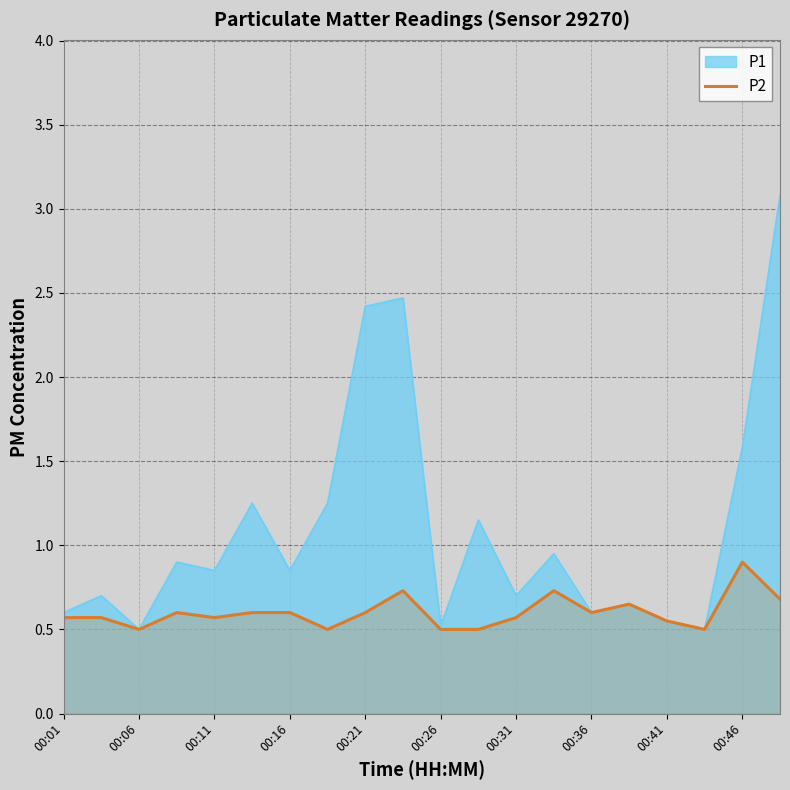

What is the greatest value displayed?

3.1